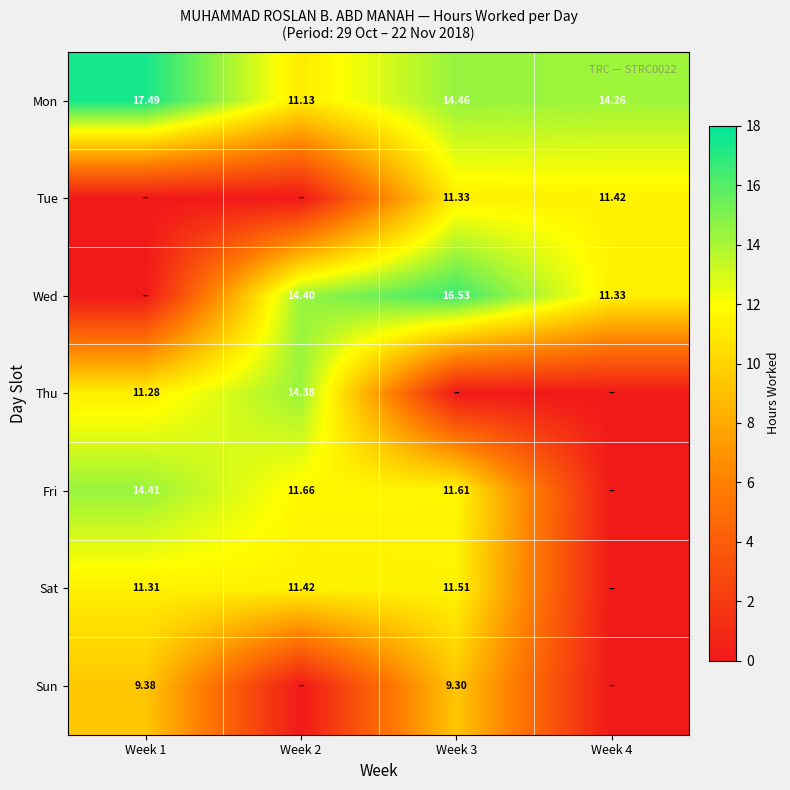

Is the value of Tue at Week 3 greater than the value of Fri at Week 2?

No